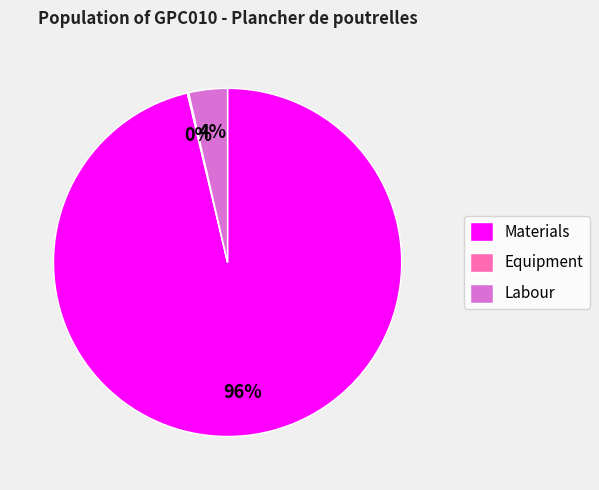

To the nearest percent, what is the average slice percentage?

33%